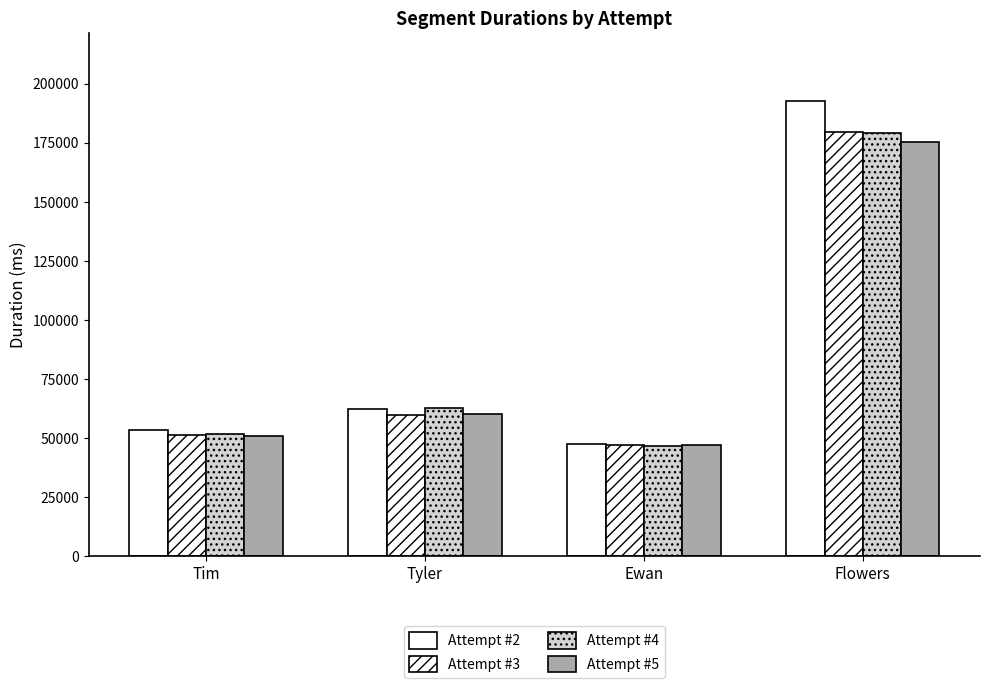

What is the average value of the Attempt #2 series?

88919